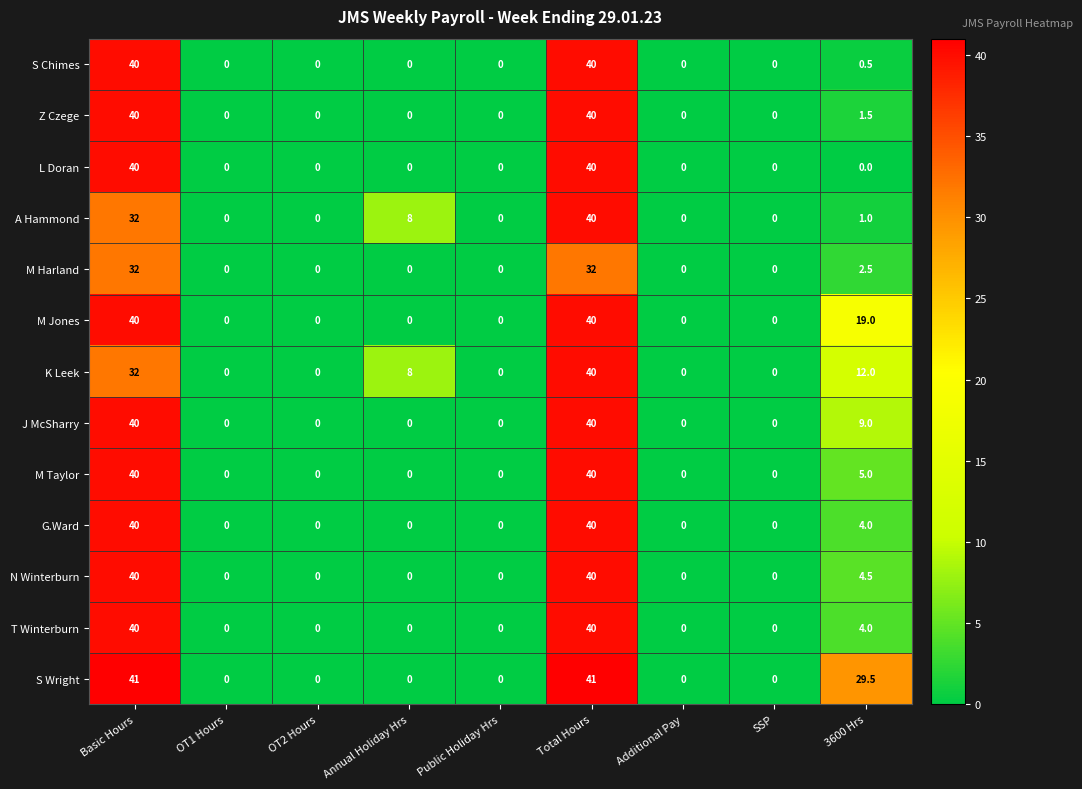

Where is S Chimes nearest to the value 20?

3600 Hrs